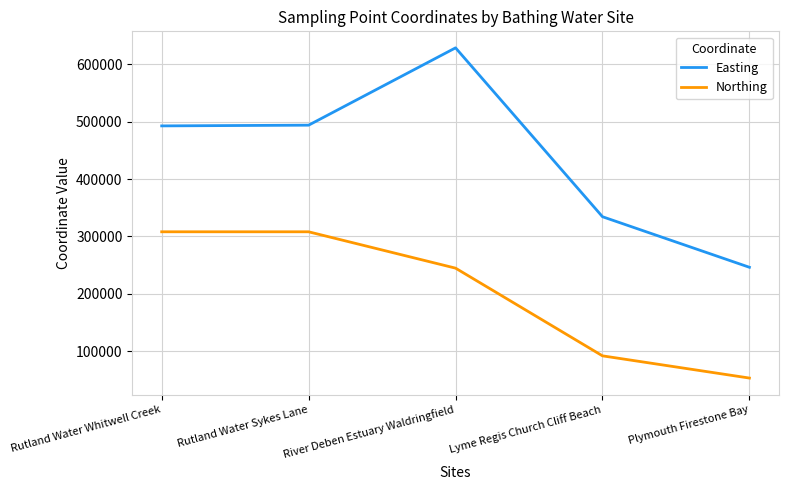

What is the difference between the highest and lowest values at Lyme Regis Church Cliff Beach?

242304